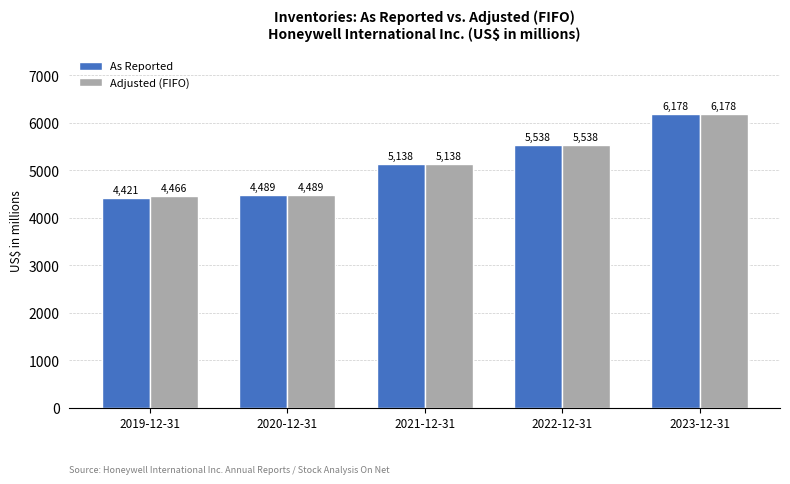

What is the total value across all series at 2020-12-31?

8978